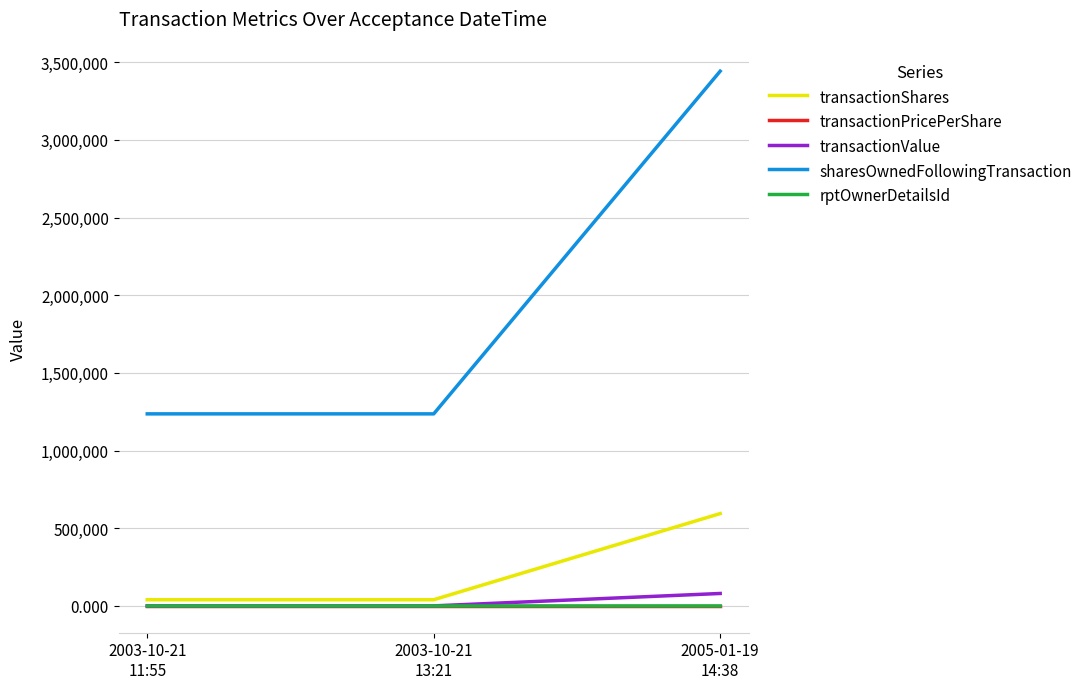

The value of transactionValue at 2003-10-21
11:55 is 400.0. True or false?

True